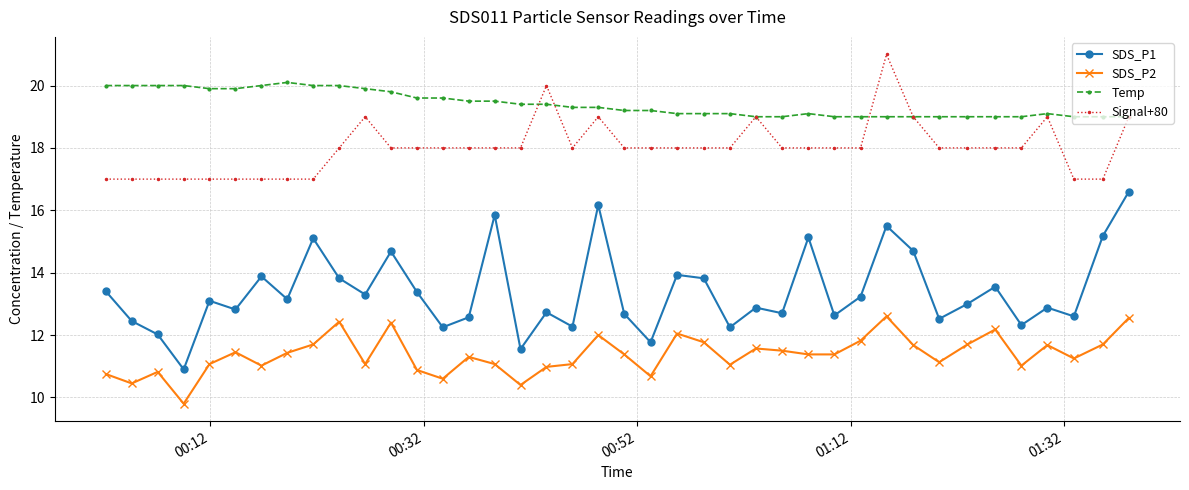

What are all the series names shown in the legend?

SDS_P1, SDS_P2, Temp, Signal+80